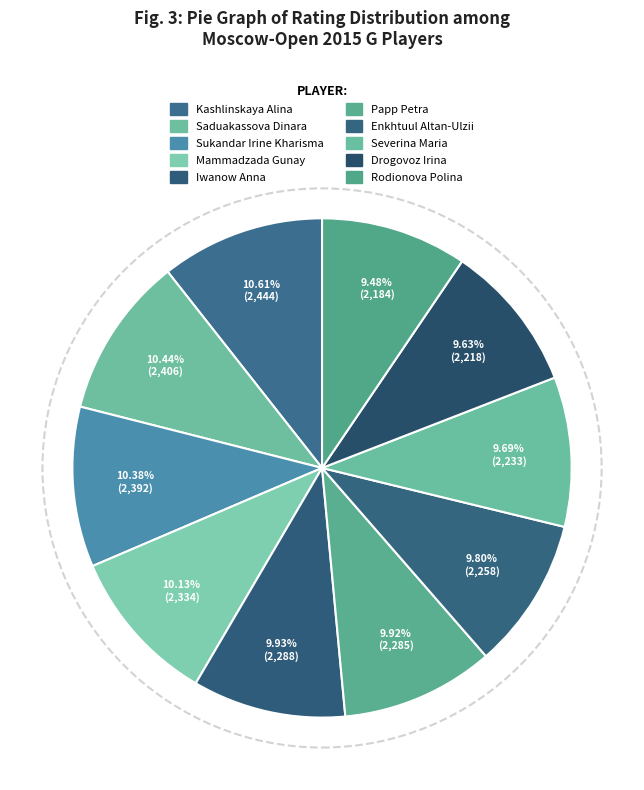

How many segments does this pie chart have?

10